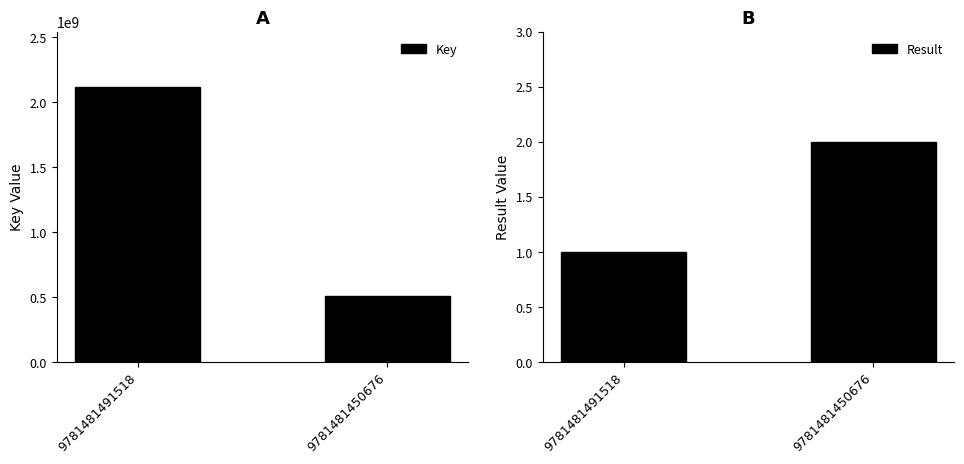

What is the total value across all series at 9781481491518?

2116928782